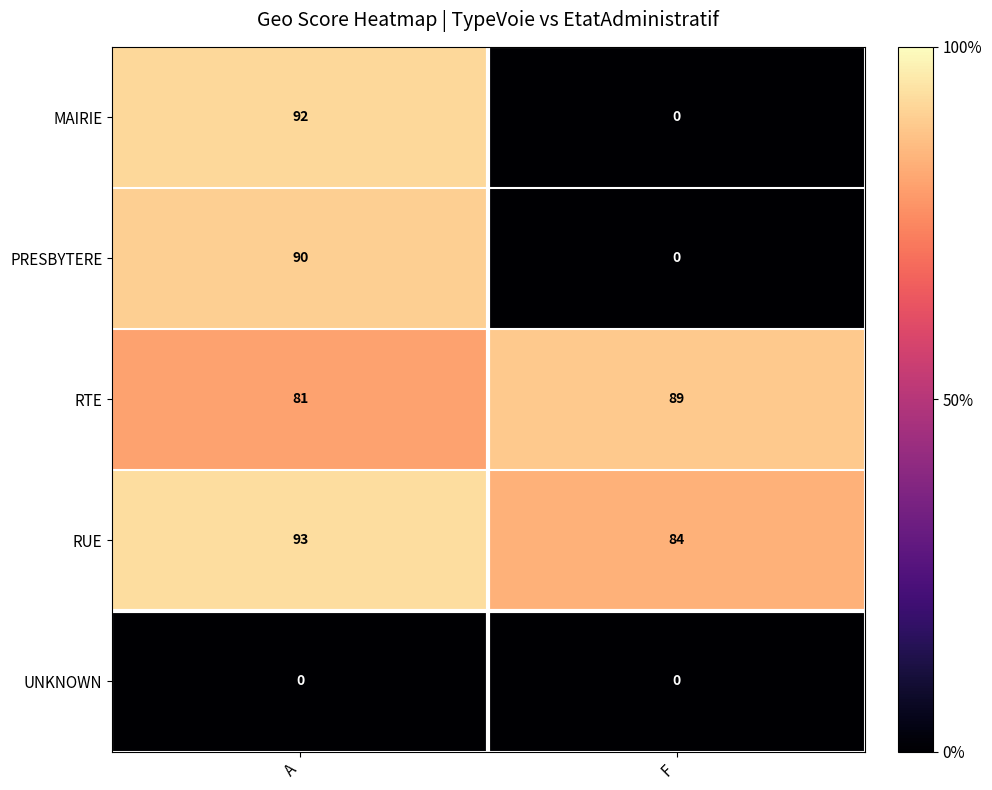

Reading left to right, list all the values displayed in this chart.

MAIRIE: A=92	F=0
PRESBYTERE: A=90	F=0
RTE: A=81	F=89
RUE: A=93	F=84
UNKNOWN: A=0	F=0